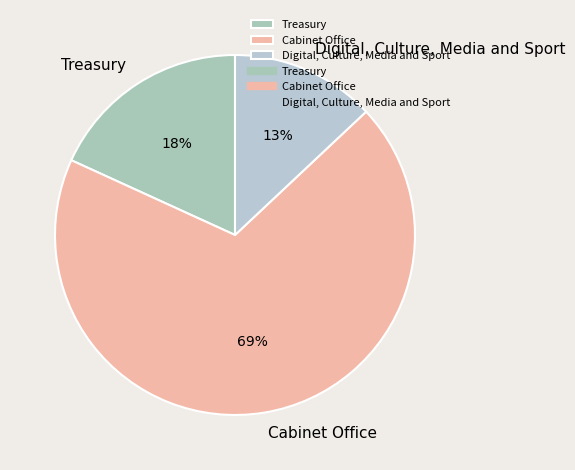

Combined, do Digital, Culture, Media and Sport and Treasury account for over 50%?

No